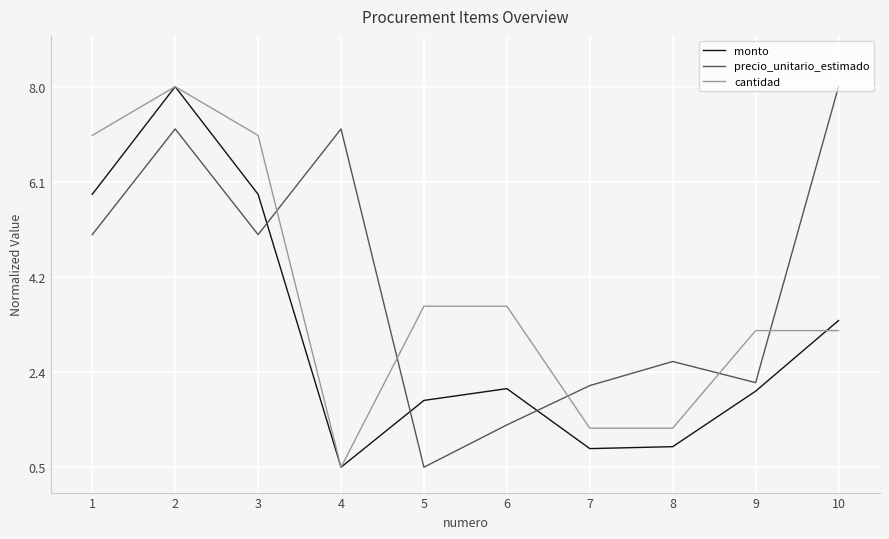

What is the difference between the second highest and minimum values in the cantidad series?

6.5